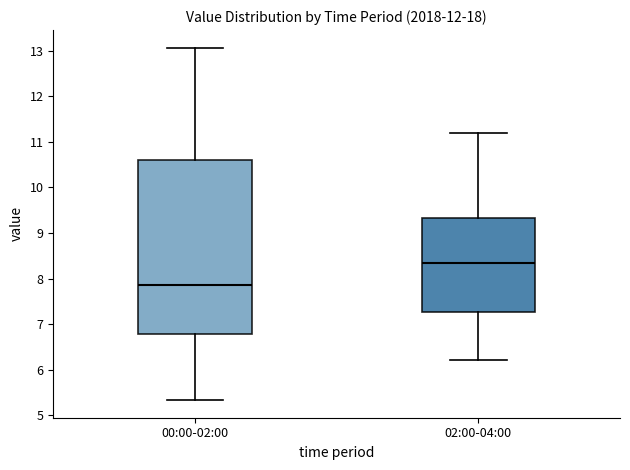

Which box is the tallest, from its lower edge to its upper edge?

00:00-02:00